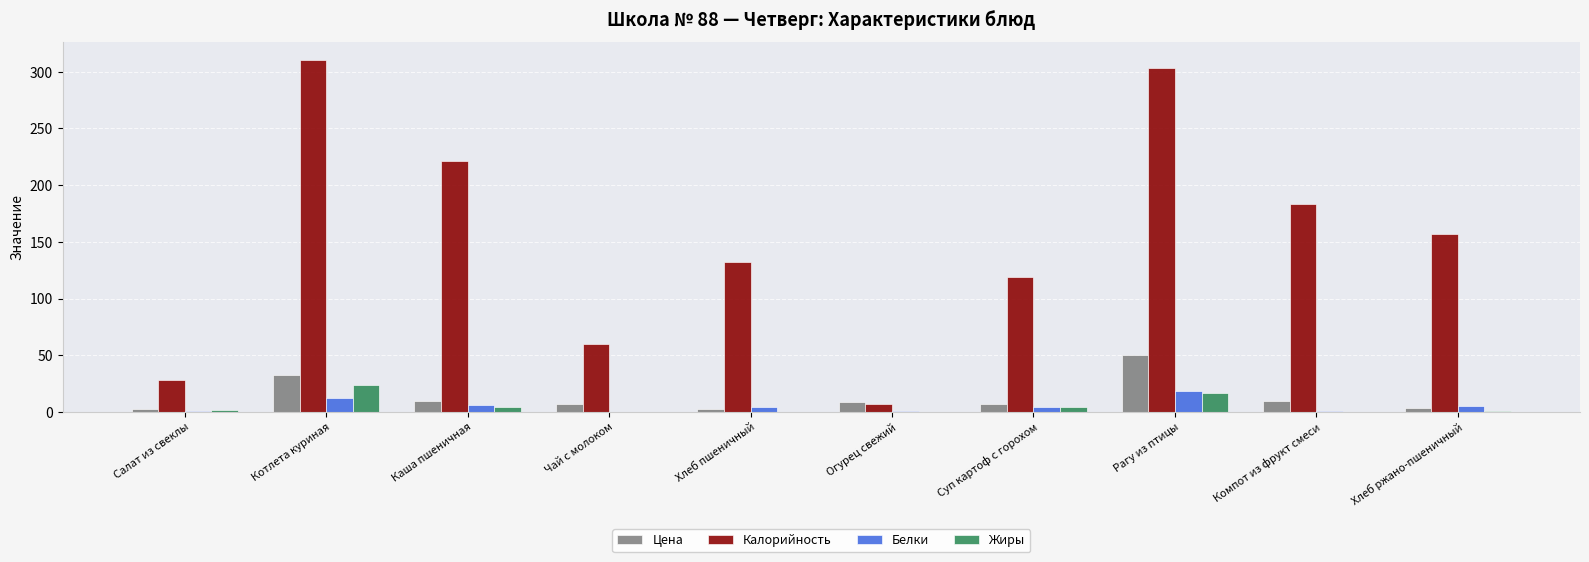

Which series has the largest range (max minus min)?

Калорийность